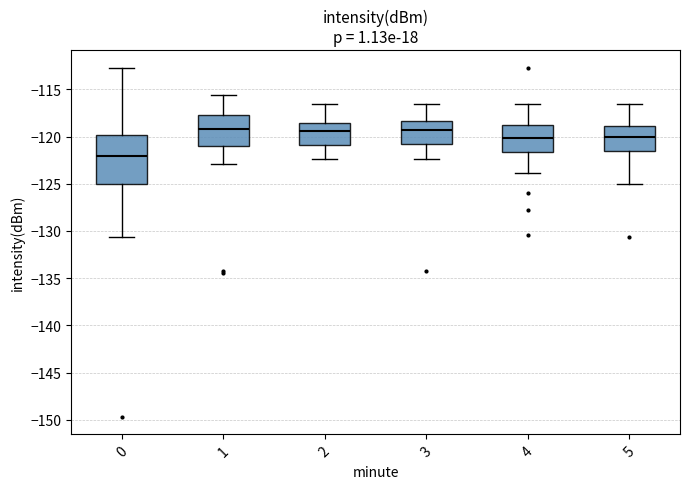

Reading left to right, read every box against the y-axis: the position of its median line, the range the box covers, and the ends of its whiskers. The values are not printed on the chart, so give them approximately, as read against the axis.

0: median -122.0, box -125.0 to -120.0, whiskers -130.5 to -112.5
1: median -119.0, box -121.0 to -118.0, whiskers -123.0 to -115.5
2: median -119.5, box -121.0 to -118.5, whiskers -122.5 to -116.5
3: median -119.5, box -120.5 to -118.5, whiskers -122.5 to -116.5
4: median -120.0, box -121.5 to -119.0, whiskers -124.0 to -116.5
5: median -120.0, box -121.5 to -119.0, whiskers -125.0 to -116.5